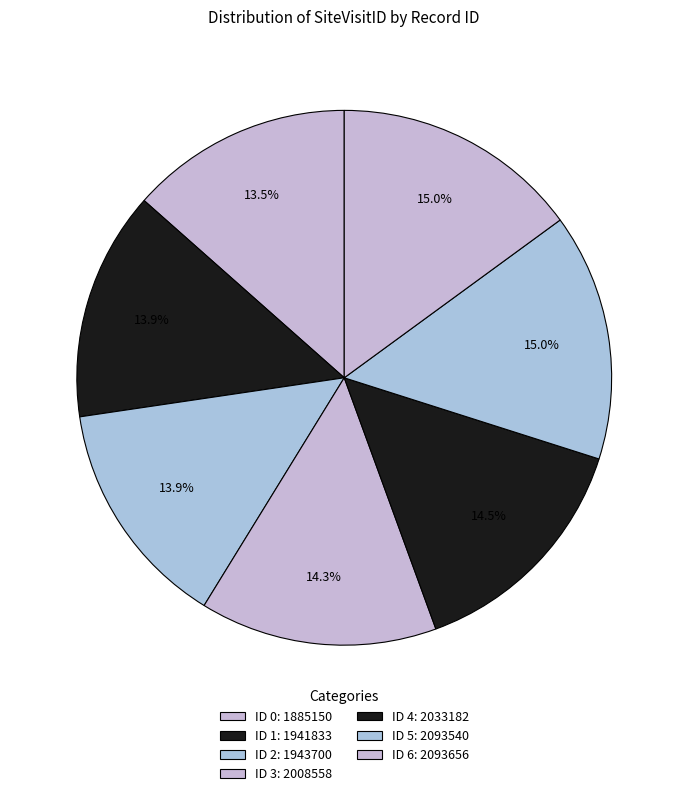

Count the number of slices in the pie.

7